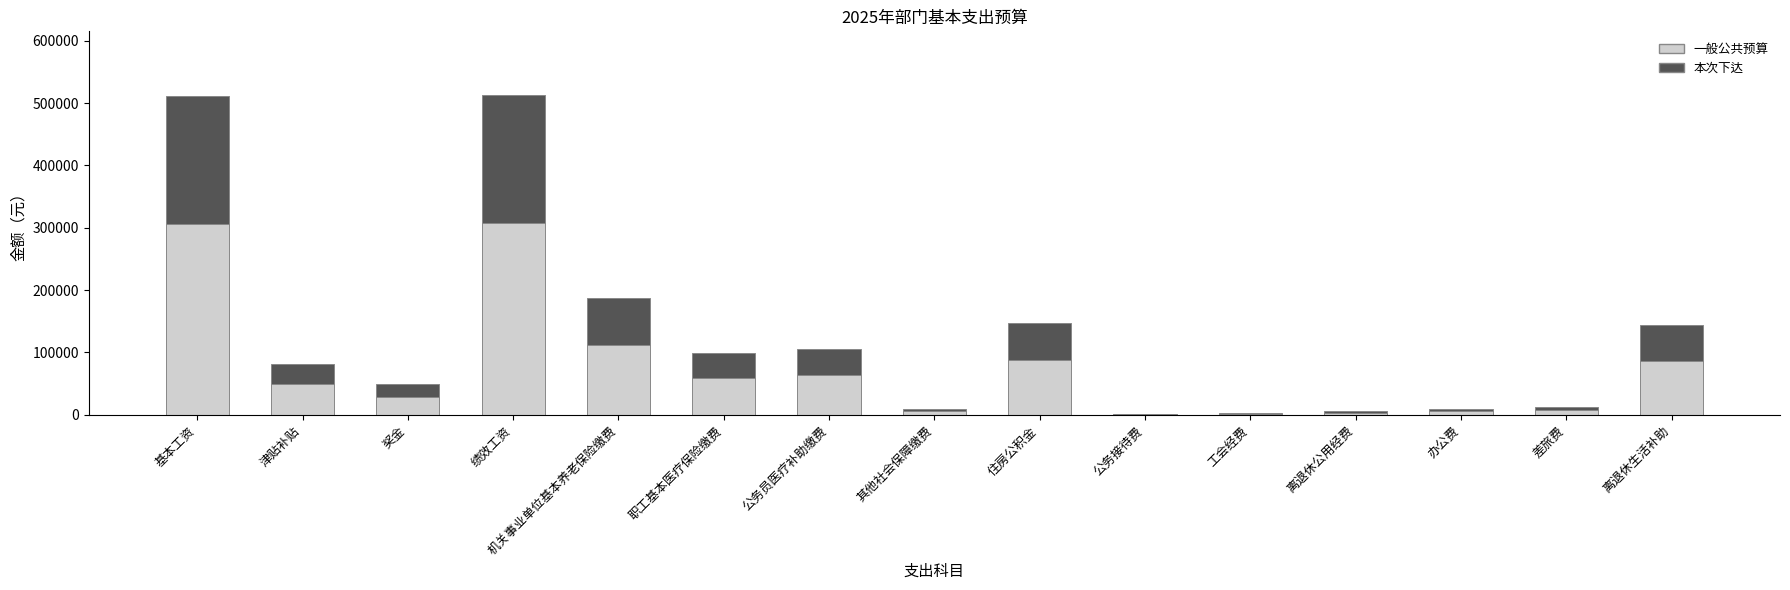

What is the sum of all 一般公共预算 values?

1127553.2